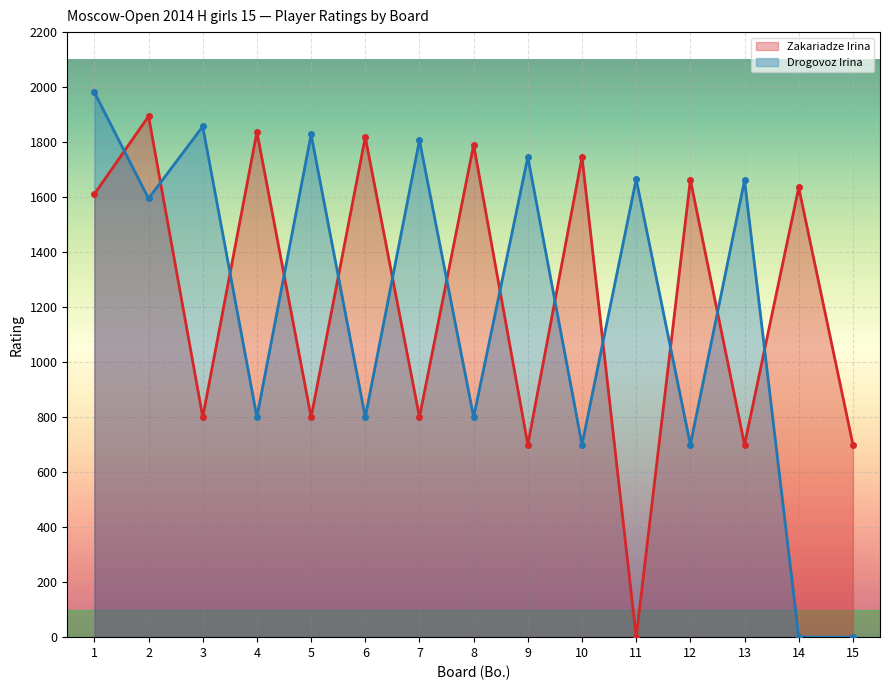

In Drogovoz Irina, how many points are lower than both neighbors (excluding endpoints)?

6